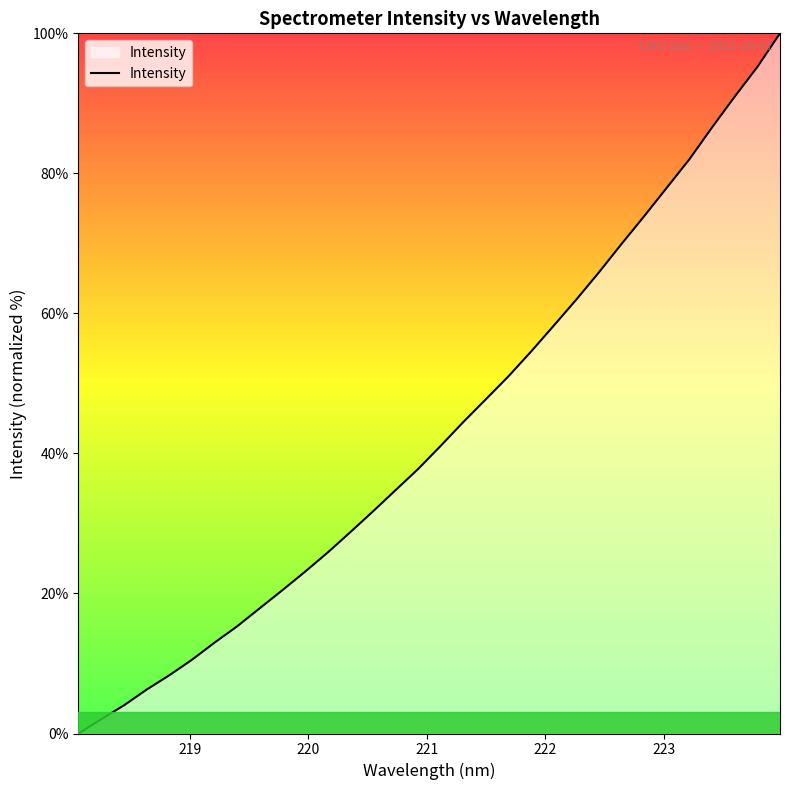

What is the maximum value shown in the chart?

100.0